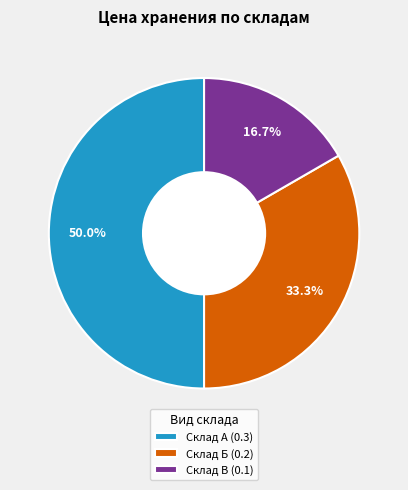

How many segments does this pie chart have?

3